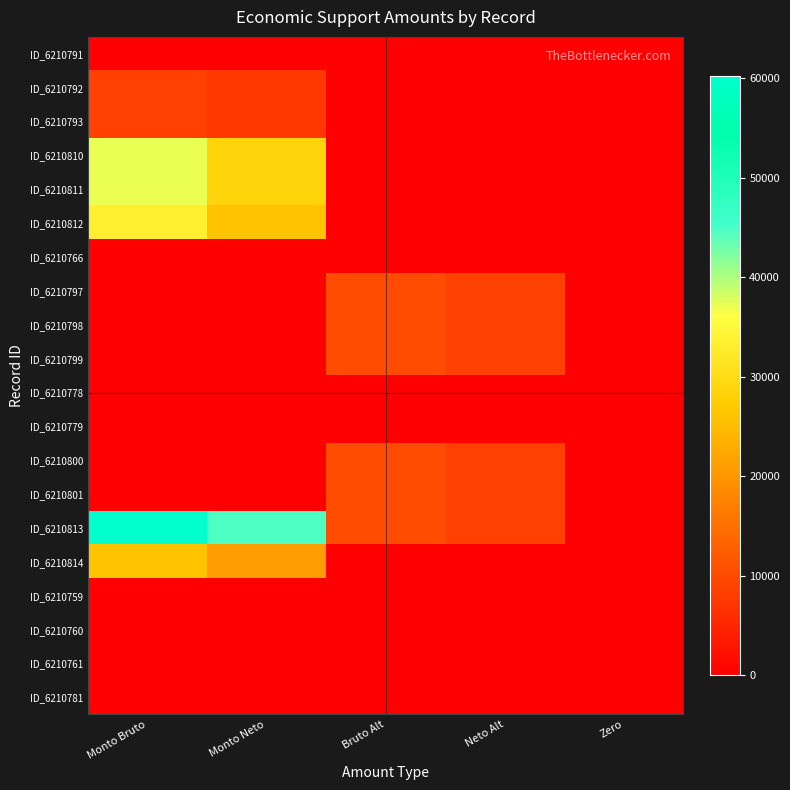

List the series in order of their peak value, lowest first.

ID_6210791, ID_6210766, ID_6210778, ID_6210779, ID_6210759, ID_6210760, ID_6210761, ID_6210781, ID_6210792, ID_6210793, ID_6210797, ID_6210798, ID_6210799, ID_6210800, ID_6210801, ID_6210814, ID_6210812, ID_6210810, ID_6210811, ID_6210813